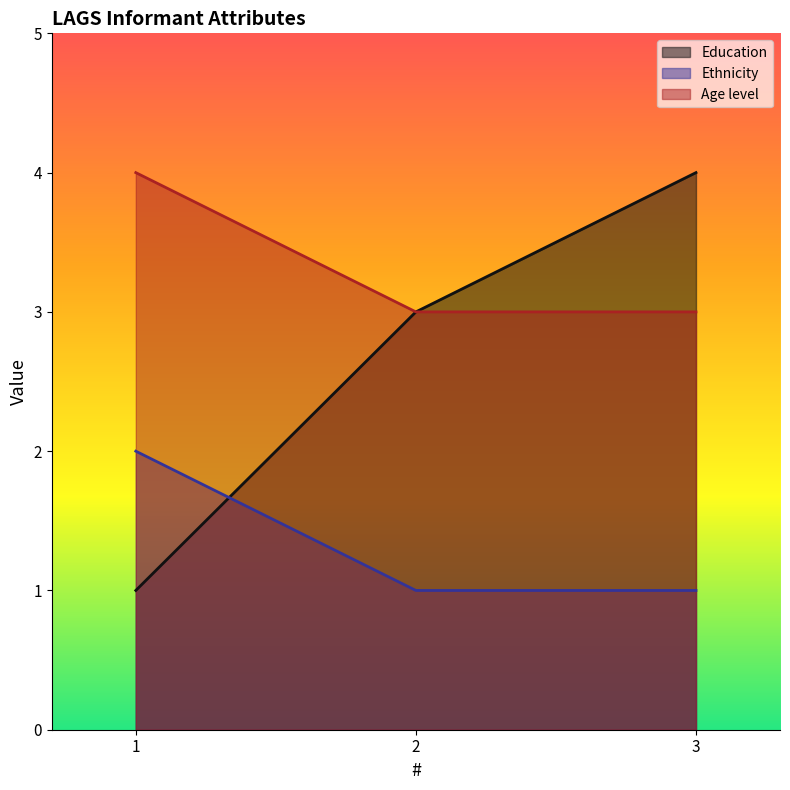

Between 1 and 3, which series saw the biggest shift?

Education